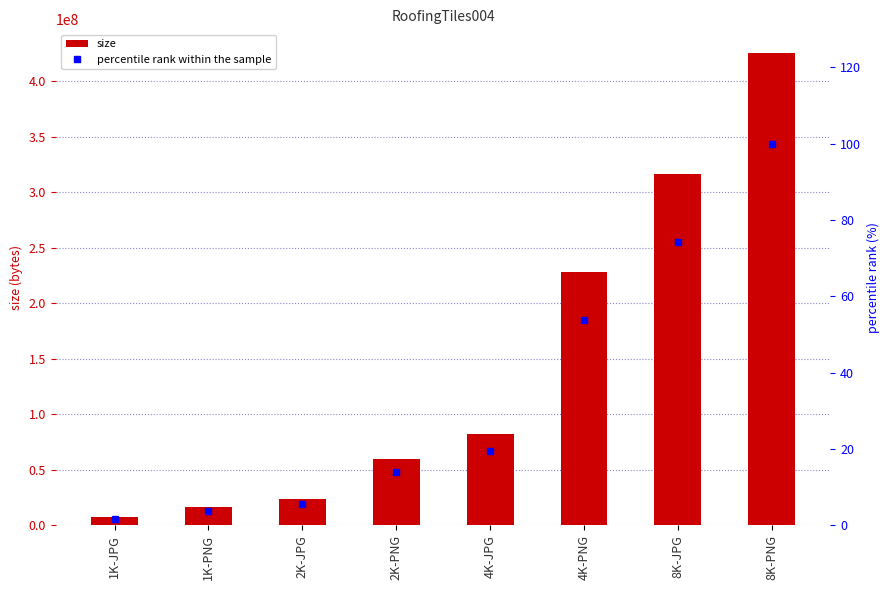

What are all the series names shown in the legend?

size, percentile rank within the sample